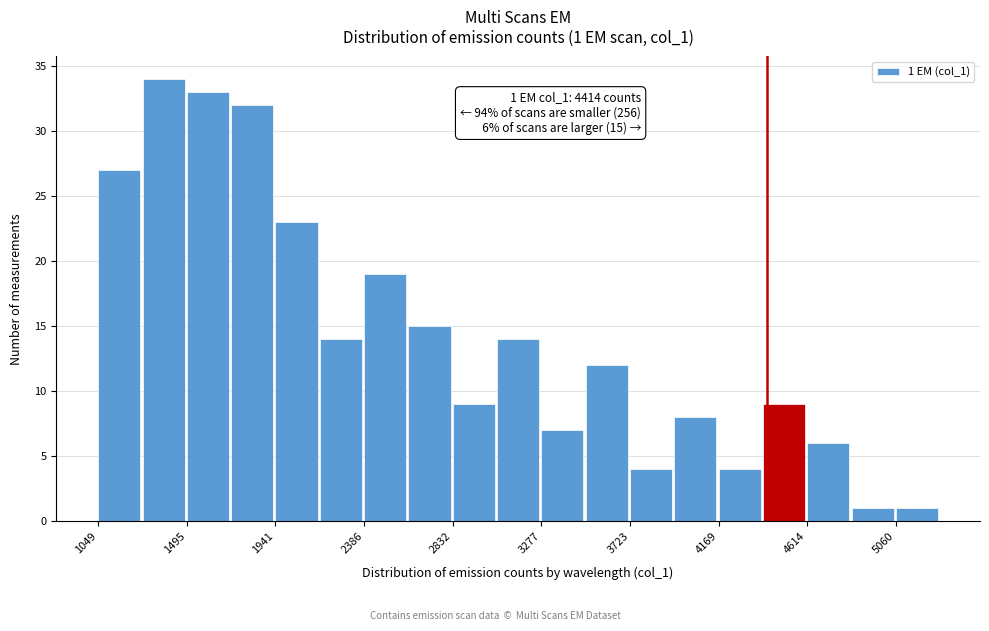

Which range on the x-axis has the tallest bar?

1250 to 1500